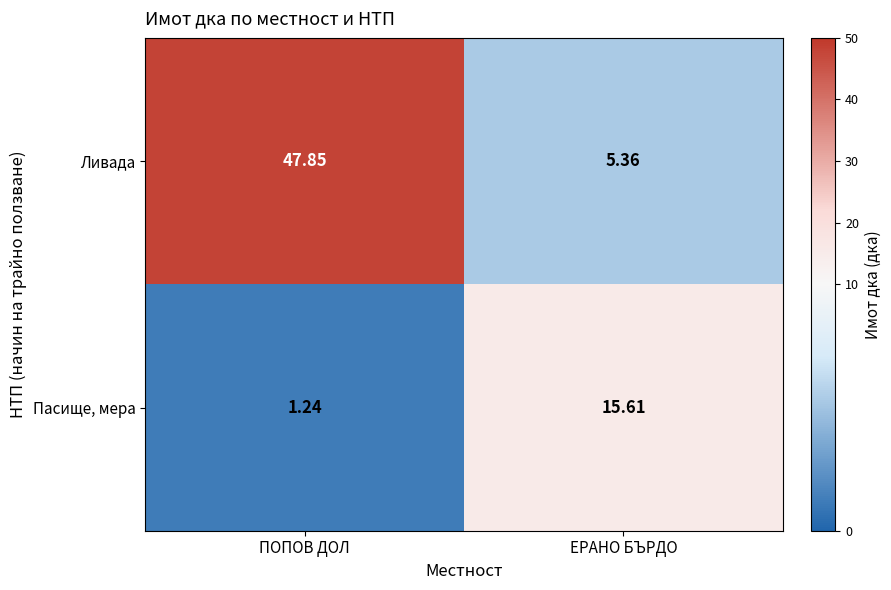

Which category has the highest value in the Пасище, мера series?

ЕРАНО БЪРДО